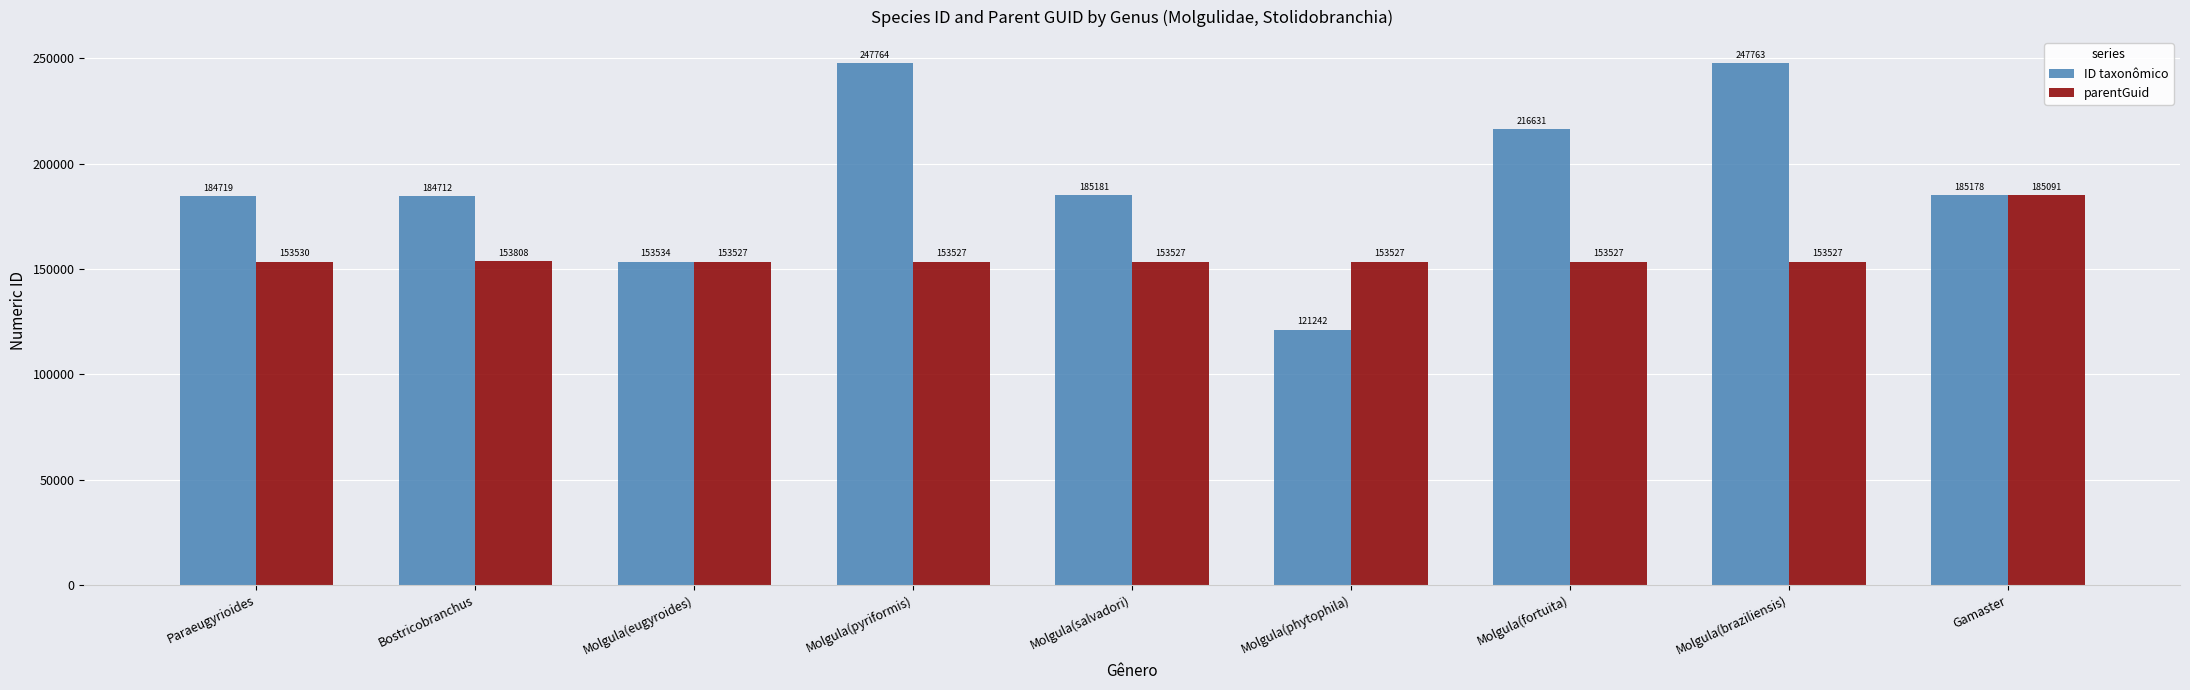

What is the sum of the parentGuid values at Paraeugyrioides and Molgula(braziliensis)?

307057